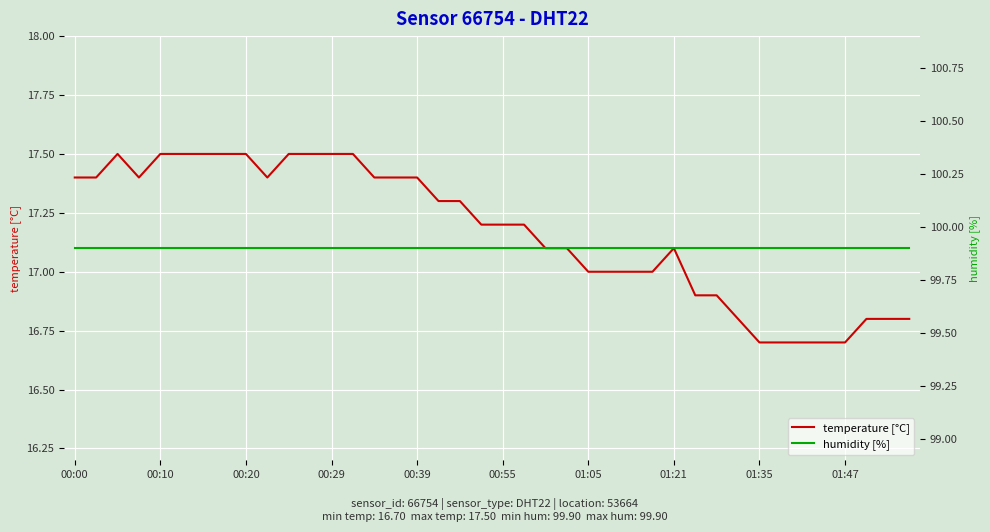

Where does the temperature [°C] series first go above 17?

00:00